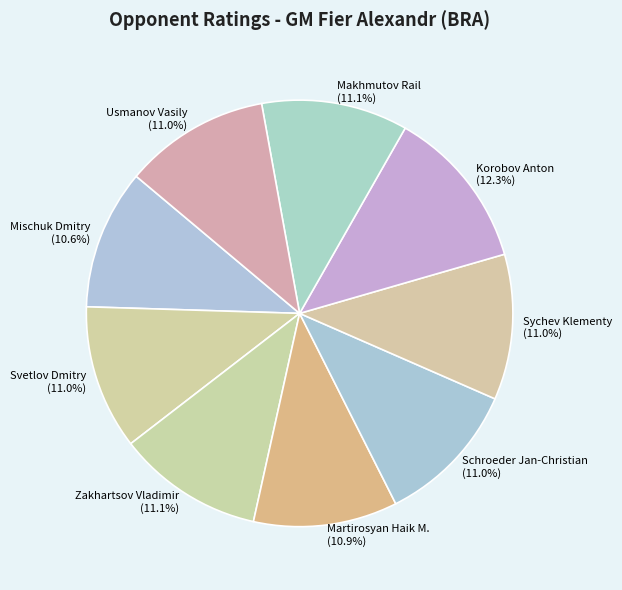

What is the ratio of the value at Zakhartsov Vladimir to the value at Korobov Anton?

0.9